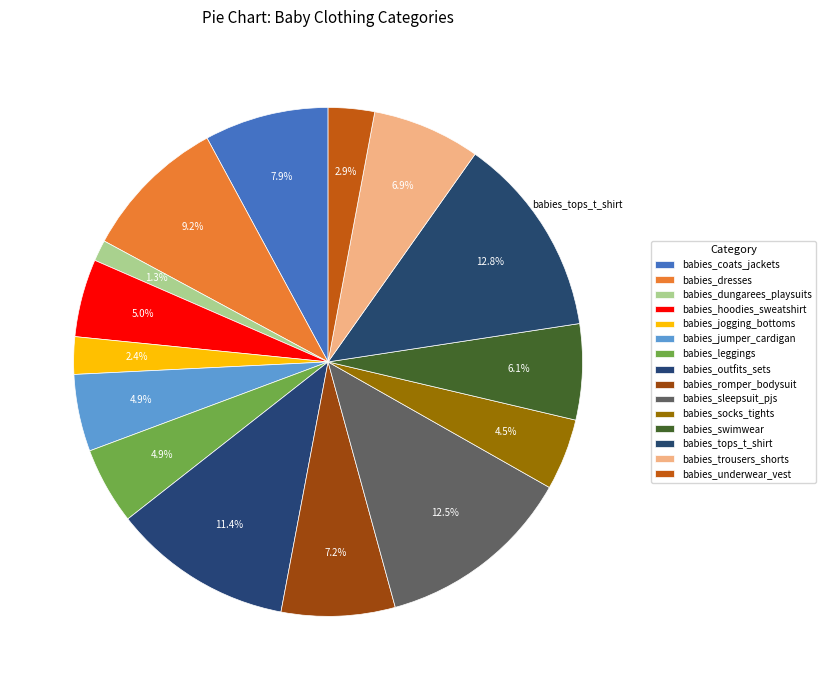

Count the number of slices in the pie.

15